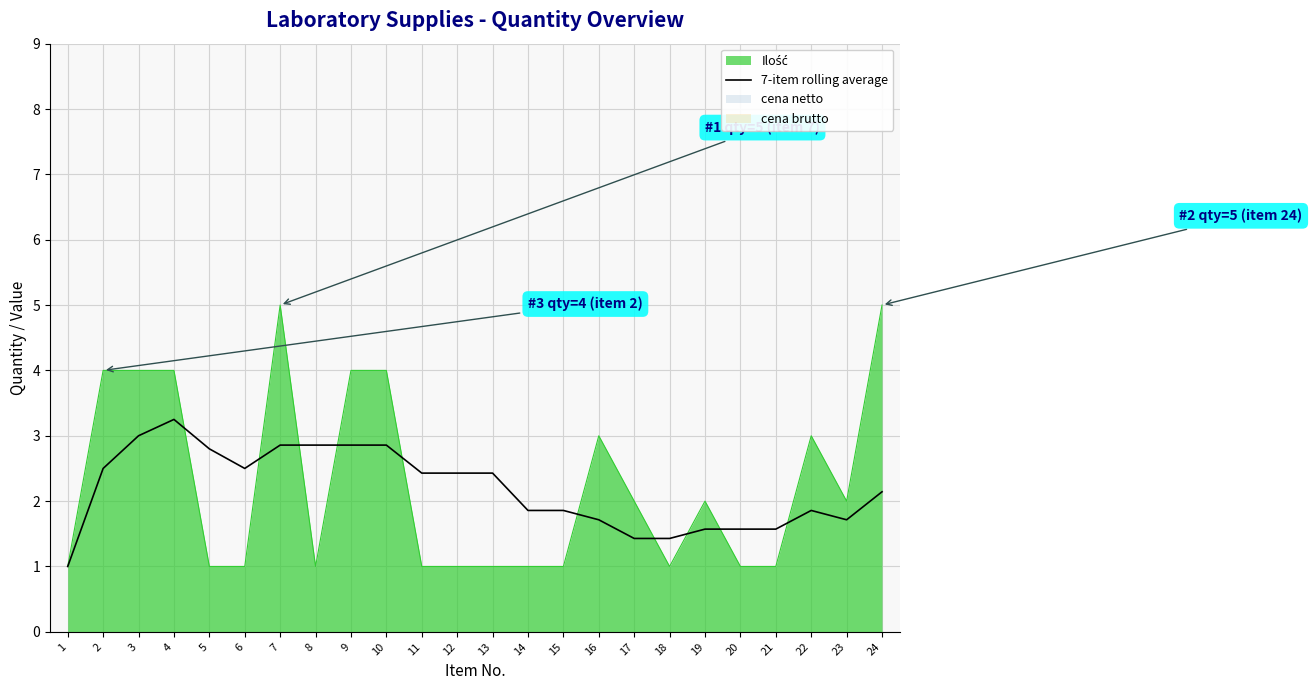

True or false: 7-item rolling average has a value of 2.9 at 8.

True